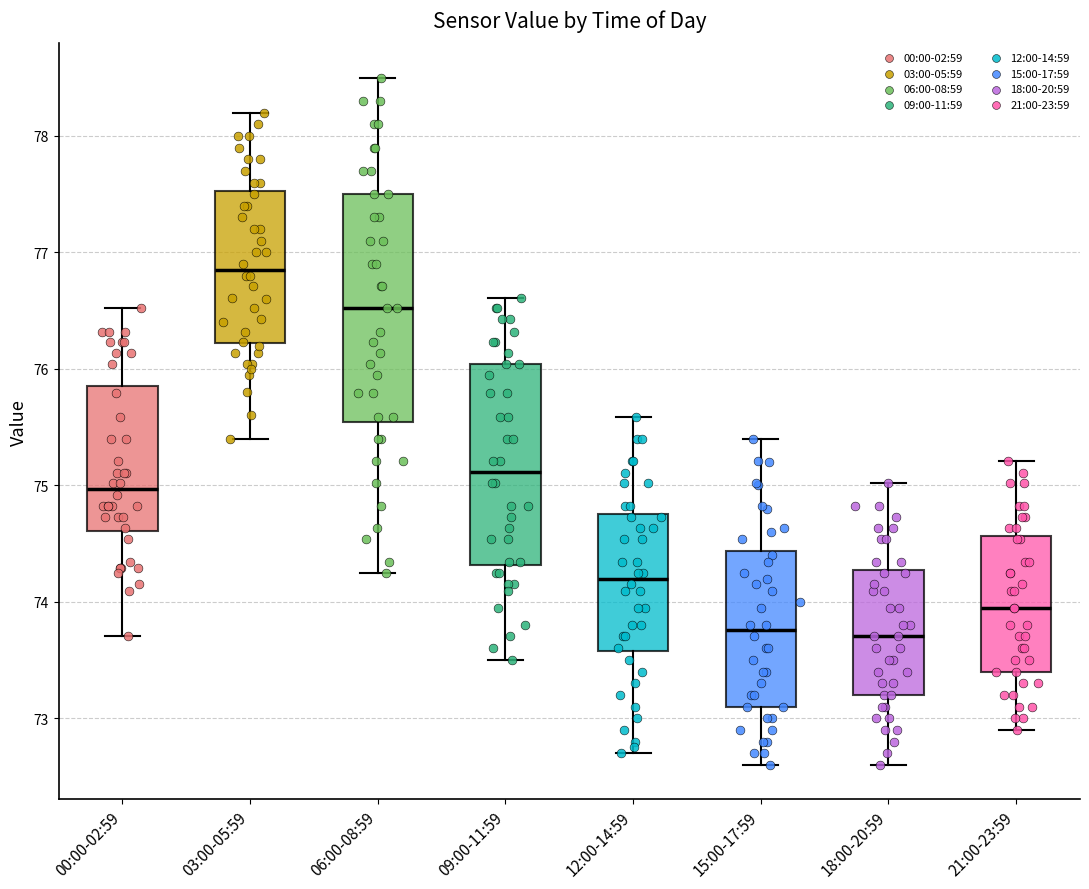

Reading left to right, read every box against the y-axis: the position of its median line, the range the box covers, and the ends of its whiskers. The values are not printed on the chart, so give them approximately, as read against the axis.

00:00-02:59: median 75.0, box 74.6 to 75.9, whiskers 73.7 to 76.5
03:00-05:59: median 76.9, box 76.2 to 77.5, whiskers 75.4 to 78.2
06:00-08:59: median 76.5, box 75.5 to 77.5, whiskers 74.3 to 78.5
09:00-11:59: median 75.1, box 74.3 to 76.0, whiskers 73.5 to 76.6
12:00-14:59: median 74.2, box 73.6 to 74.8, whiskers 72.7 to 75.6
15:00-17:59: median 73.8, box 73.1 to 74.4, whiskers 72.6 to 75.4
18:00-20:59: median 73.7, box 73.2 to 74.3, whiskers 72.6 to 75.0
21:00-23:59: median 74.0, box 73.4 to 74.6, whiskers 72.9 to 75.2